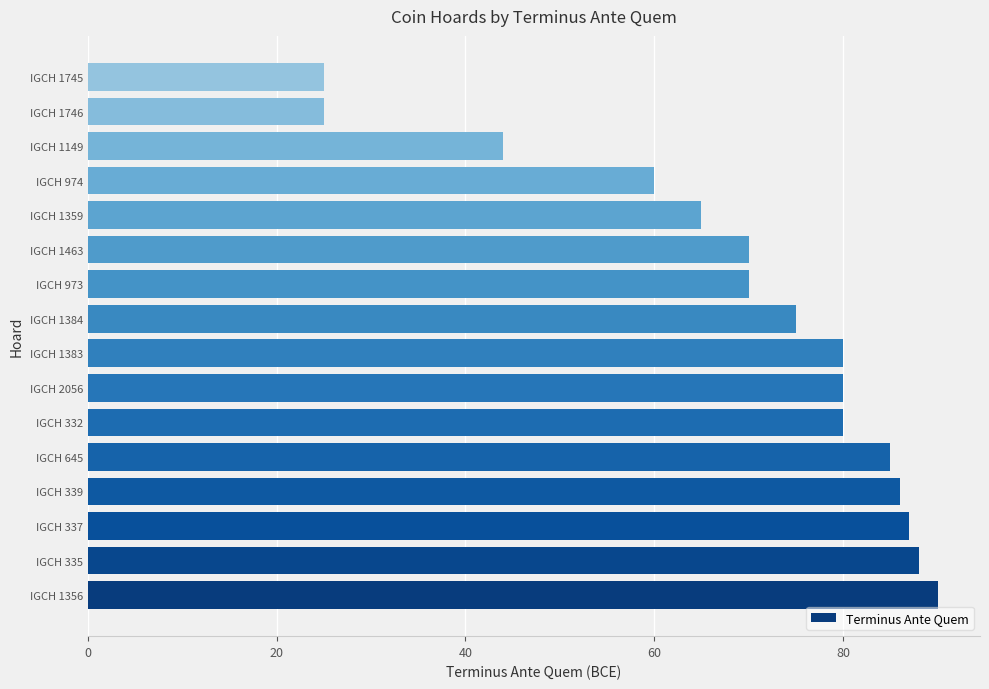

Reading bottom to top, list all the values displayed in this chart.

IGCH 1356=90	IGCH 335=88	IGCH 337=87	IGCH 339=86	IGCH 645=85	IGCH 332=80	IGCH 2056=80	IGCH 1383=80	IGCH 1384=75	IGCH 973=70	IGCH 1463=70	IGCH 1359=65	IGCH 974=60	IGCH 1149=44	IGCH 1746=25	IGCH 1745=25